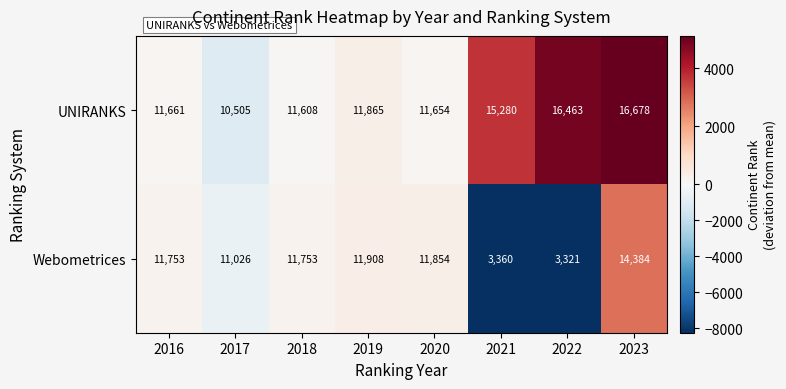

What is the approximate value of UNIRANKS at 2018?

11608